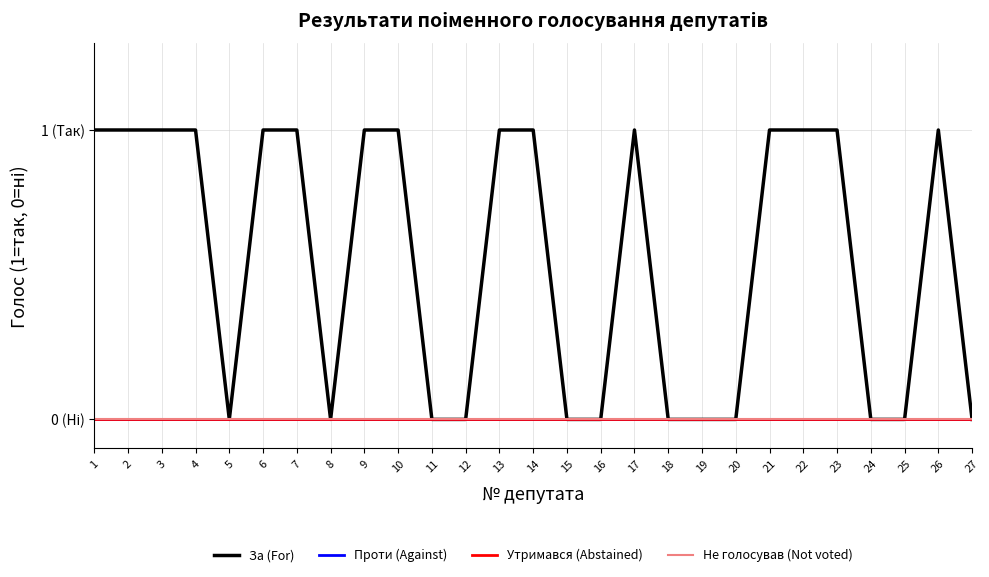

Does the chart have visible grid lines?

Yes